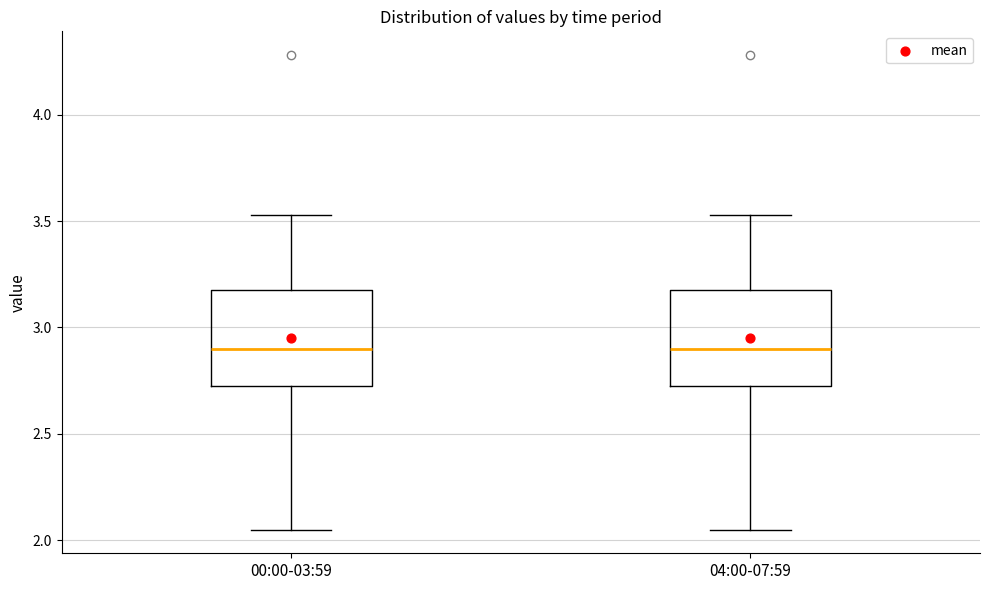

Reading left to right, transcribe this box plot: for each box, give where its median line is, the range the box spans, and where its two whiskers end, as read against the y-axis. The values are not printed on the chart, so give them approximately, as read against the axis.

00:00-03:59: median 2.90, box 2.75 to 3.20, whiskers 2.05 to 3.55
04:00-07:59: median 2.90, box 2.75 to 3.20, whiskers 2.05 to 3.55